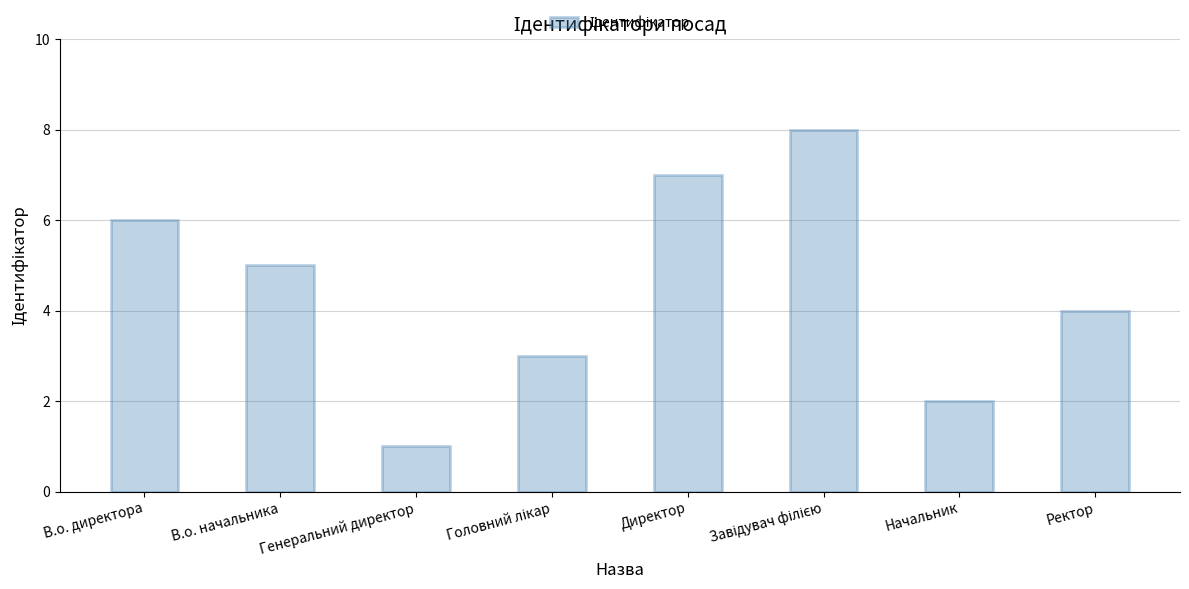

How many values are between 3 and 7?

5